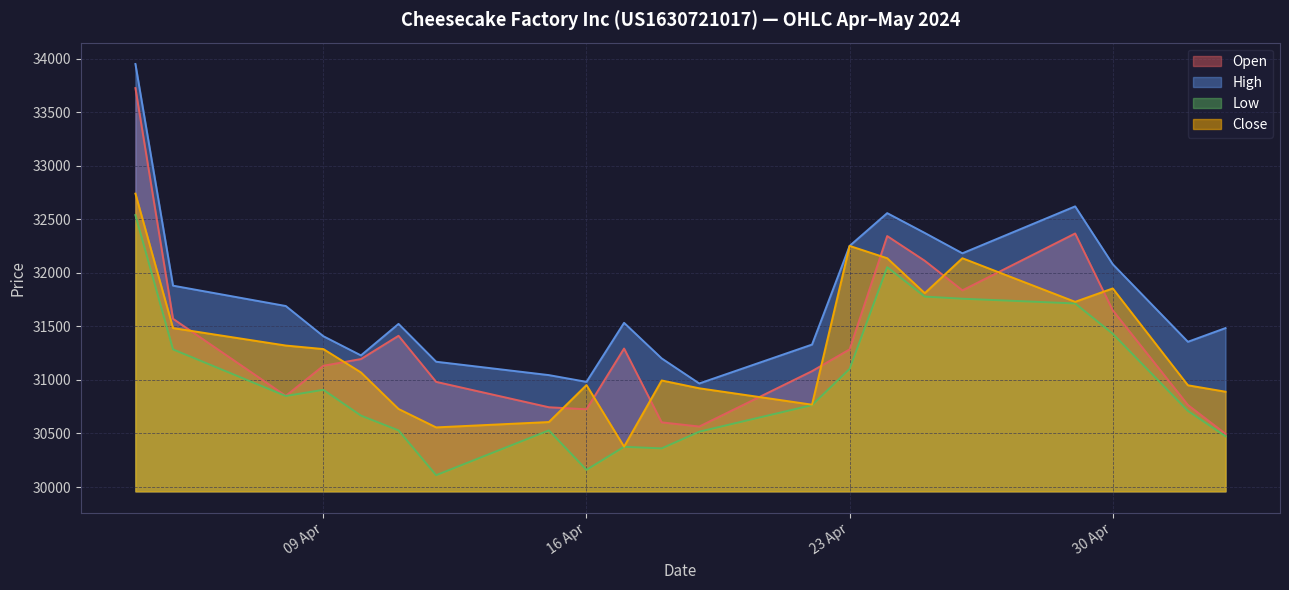

How many lines are shown in the chart?

4